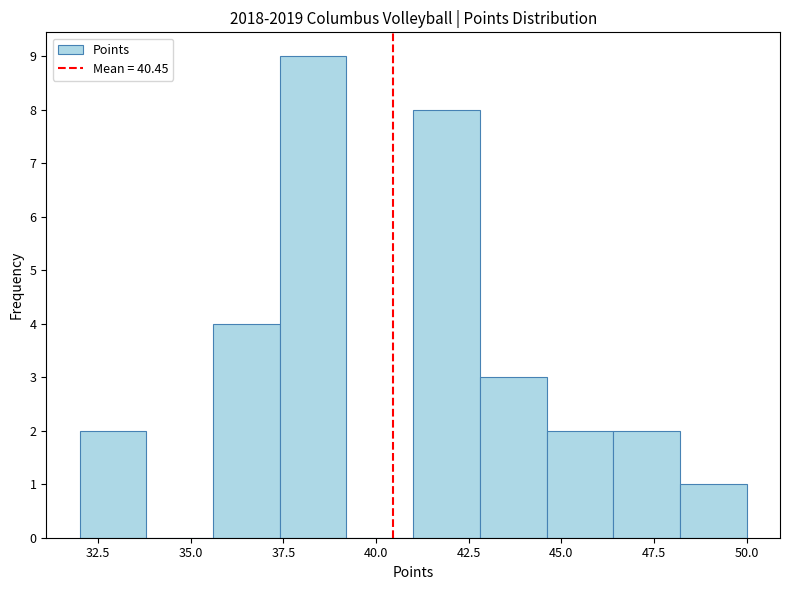

Read against the x-axis, roughly where is the centre of the tallest bar?

38.5